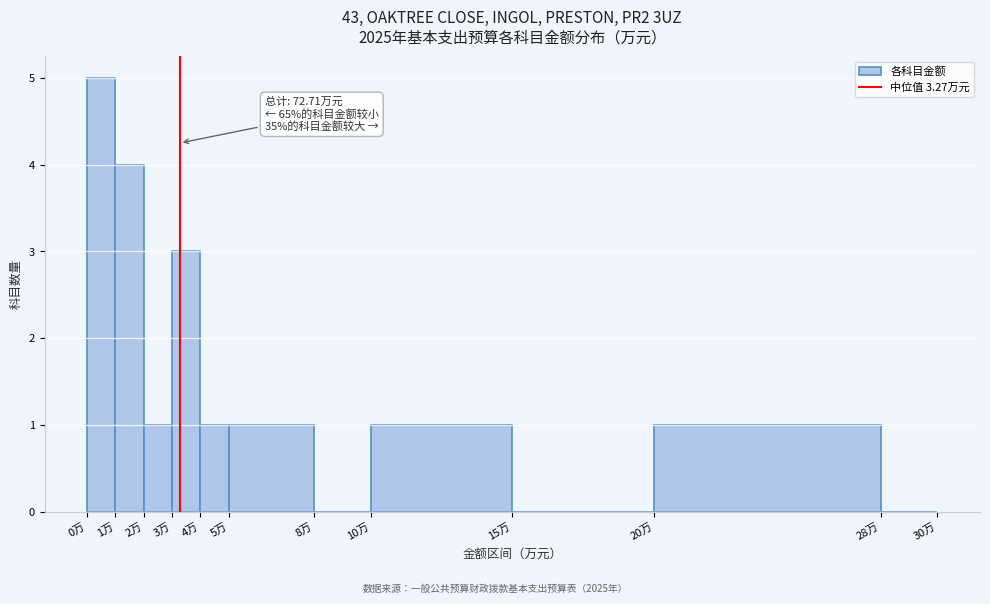

Over which range of the x-axis is the bar tallest?

0 to 1